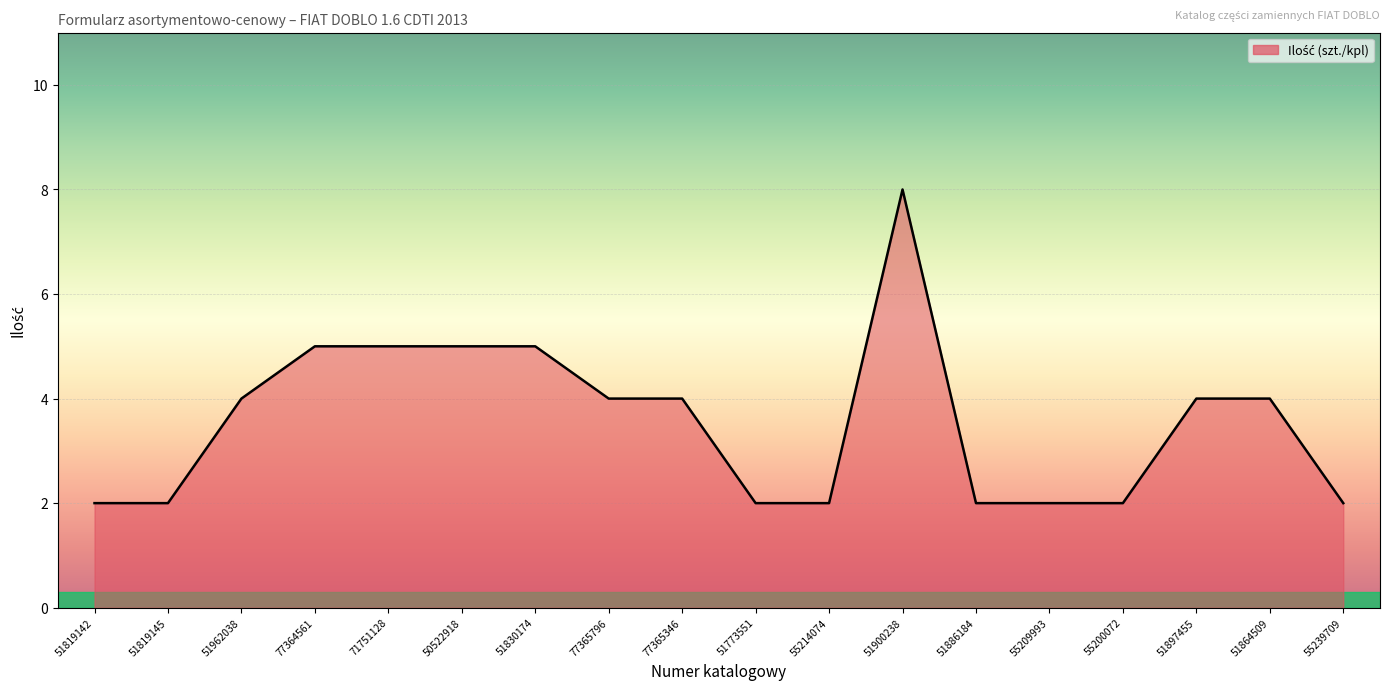

How many series are shown in this chart?

1